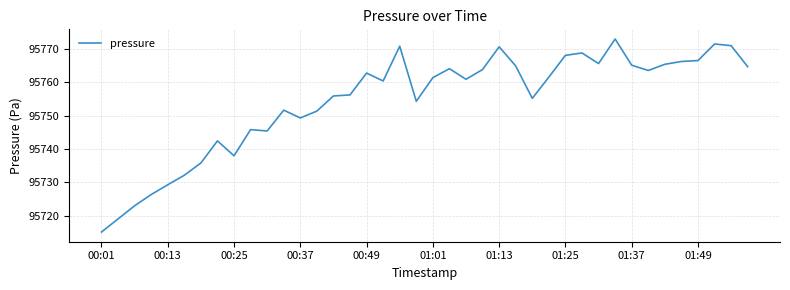

What is the greatest value displayed?

95773.0